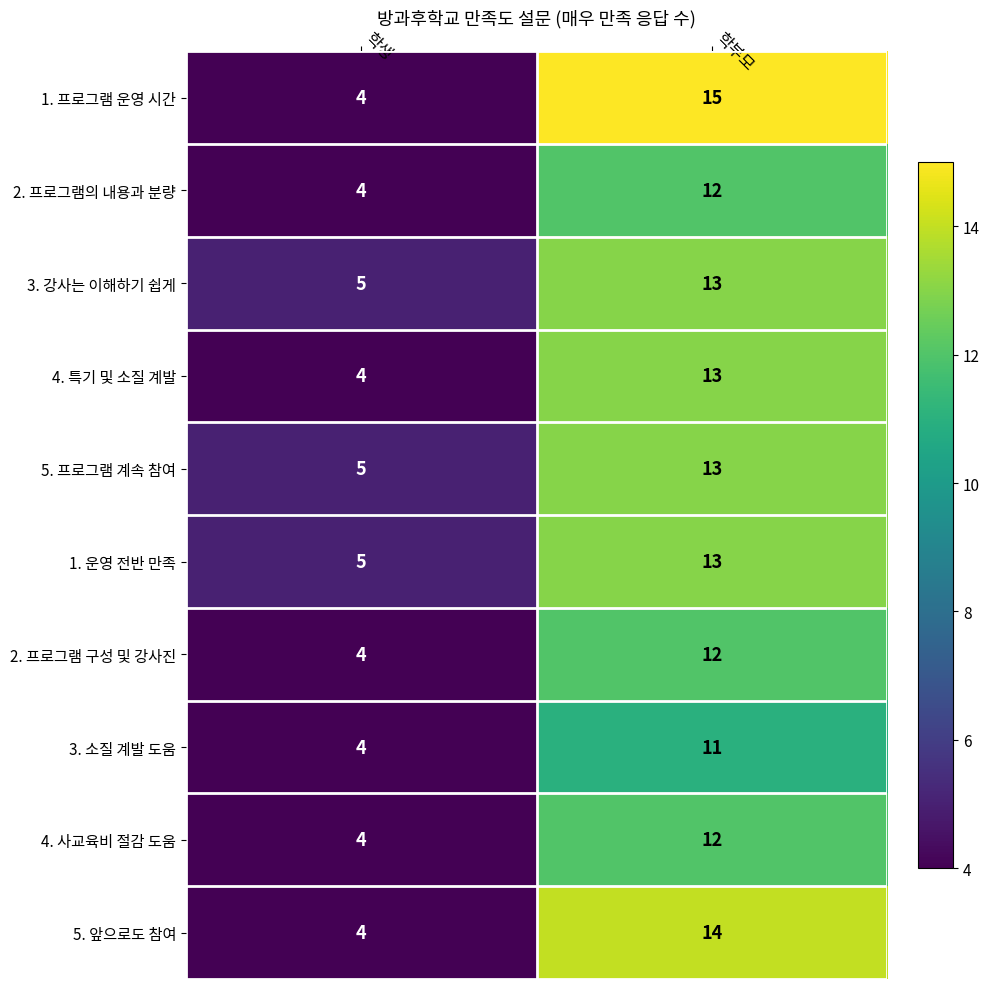

What is the maximum value shown in the chart?

15